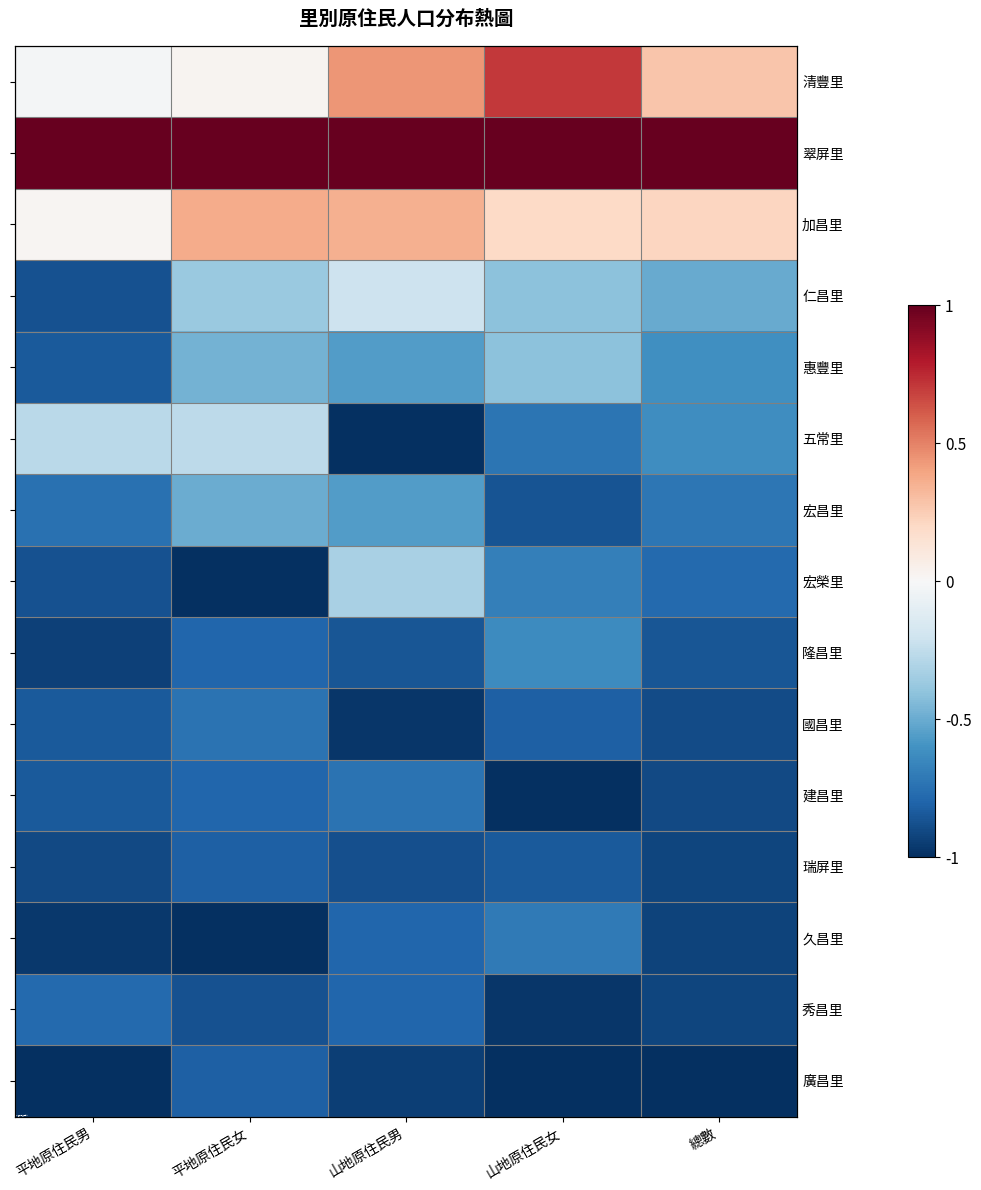

Which category has the lowest value in the 久昌里 series?

平地原住民女